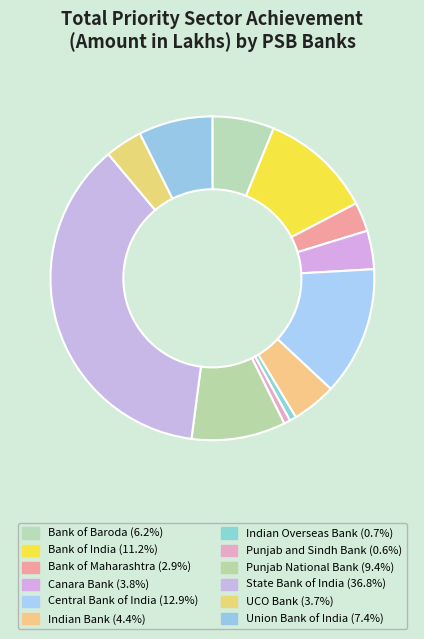

How many segments does this pie chart have?

12